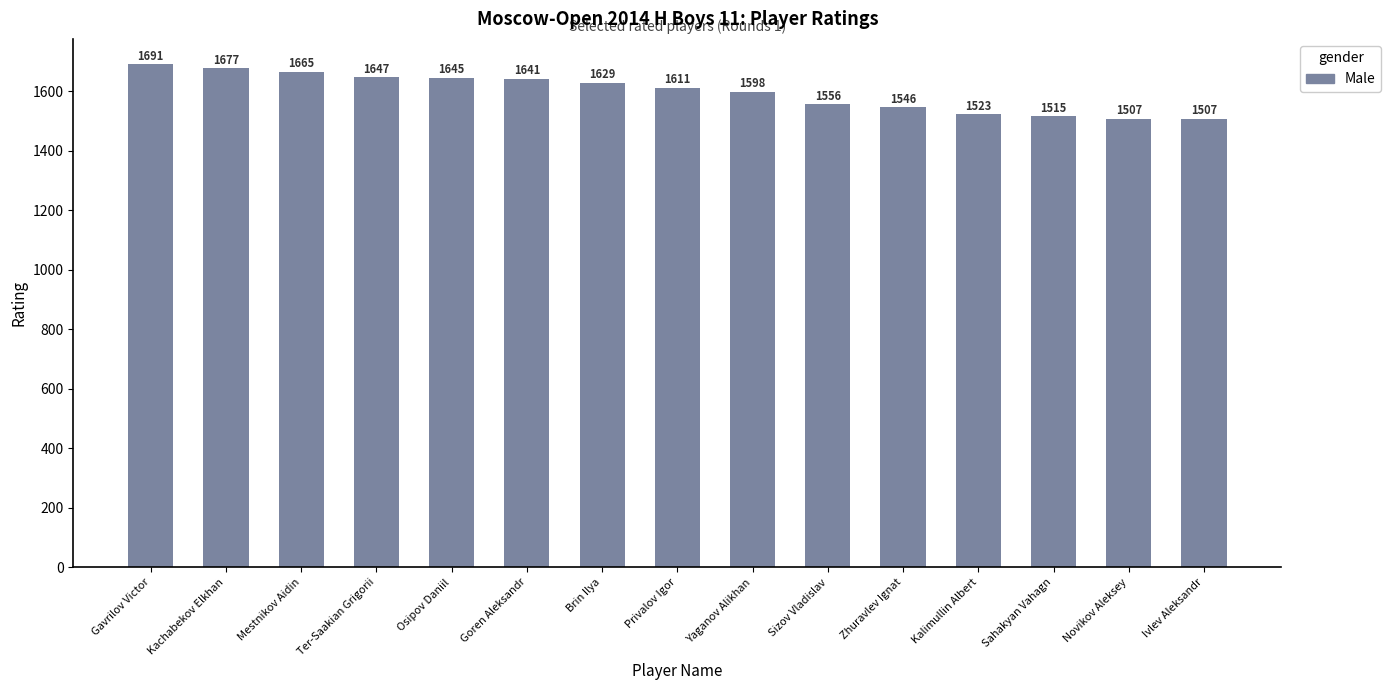

True or false: the data shows 1641 at Goren Aleksandr.

True